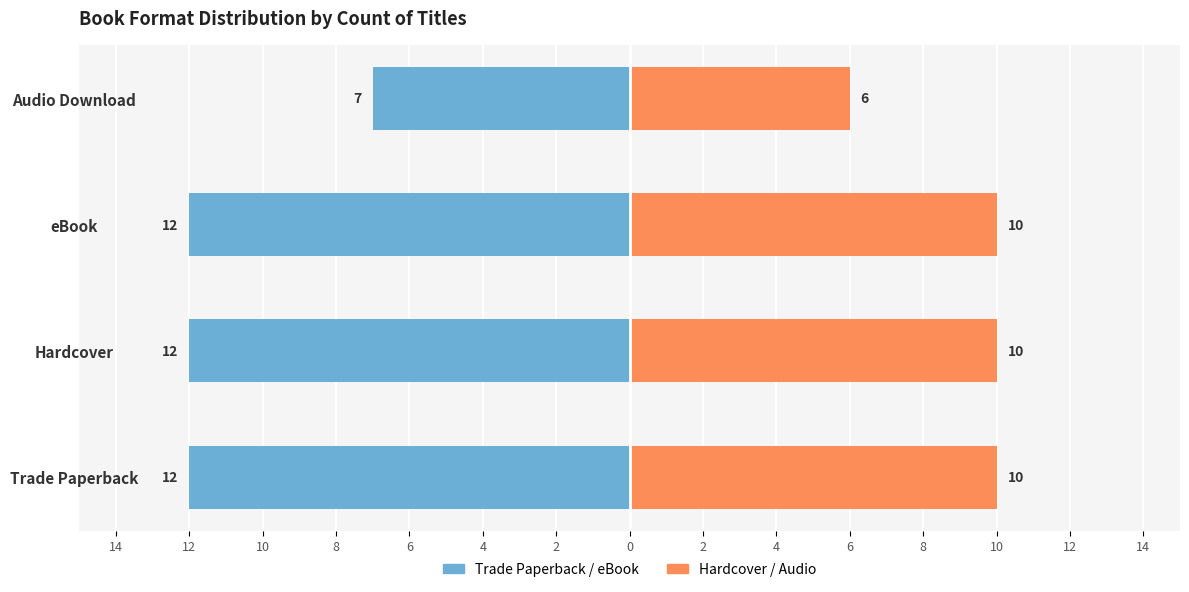

What is the sum of the Hardcover values at Hardcover and eBook?

20